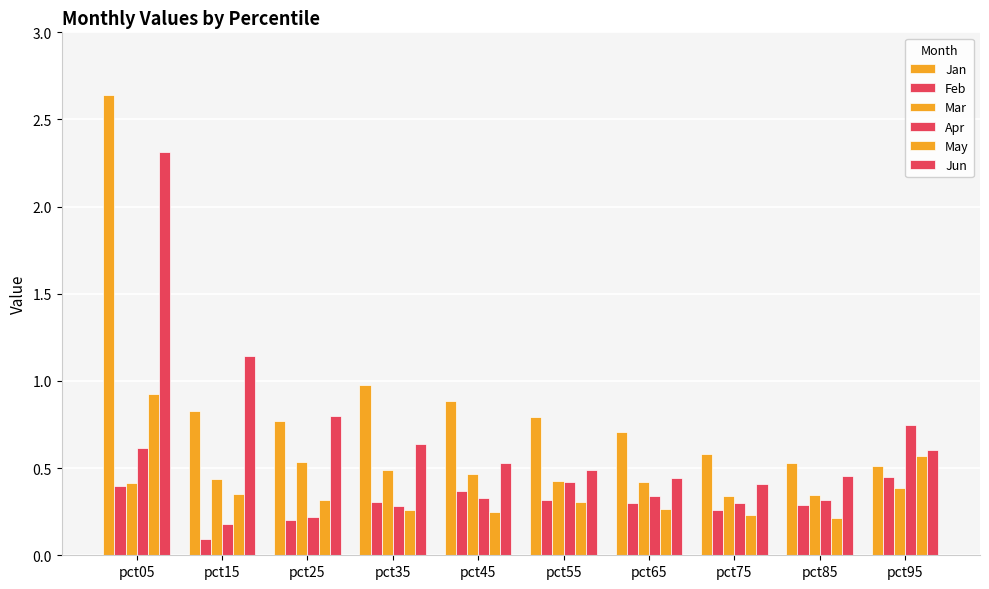

Are the bars grouped side by side (vs. stacked)?

Yes